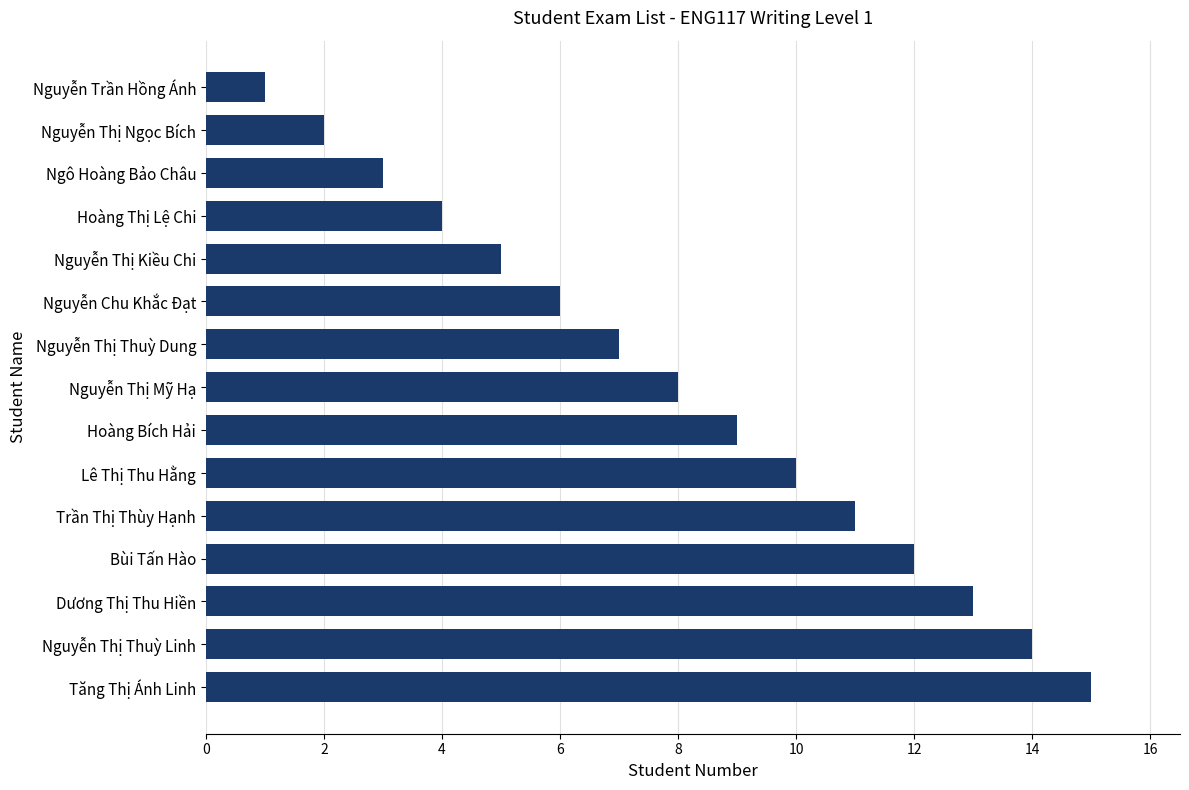

What is the change in value from Nguyễn Chu Khắc Đạt to Dương Thị Thu Hiền?

+7